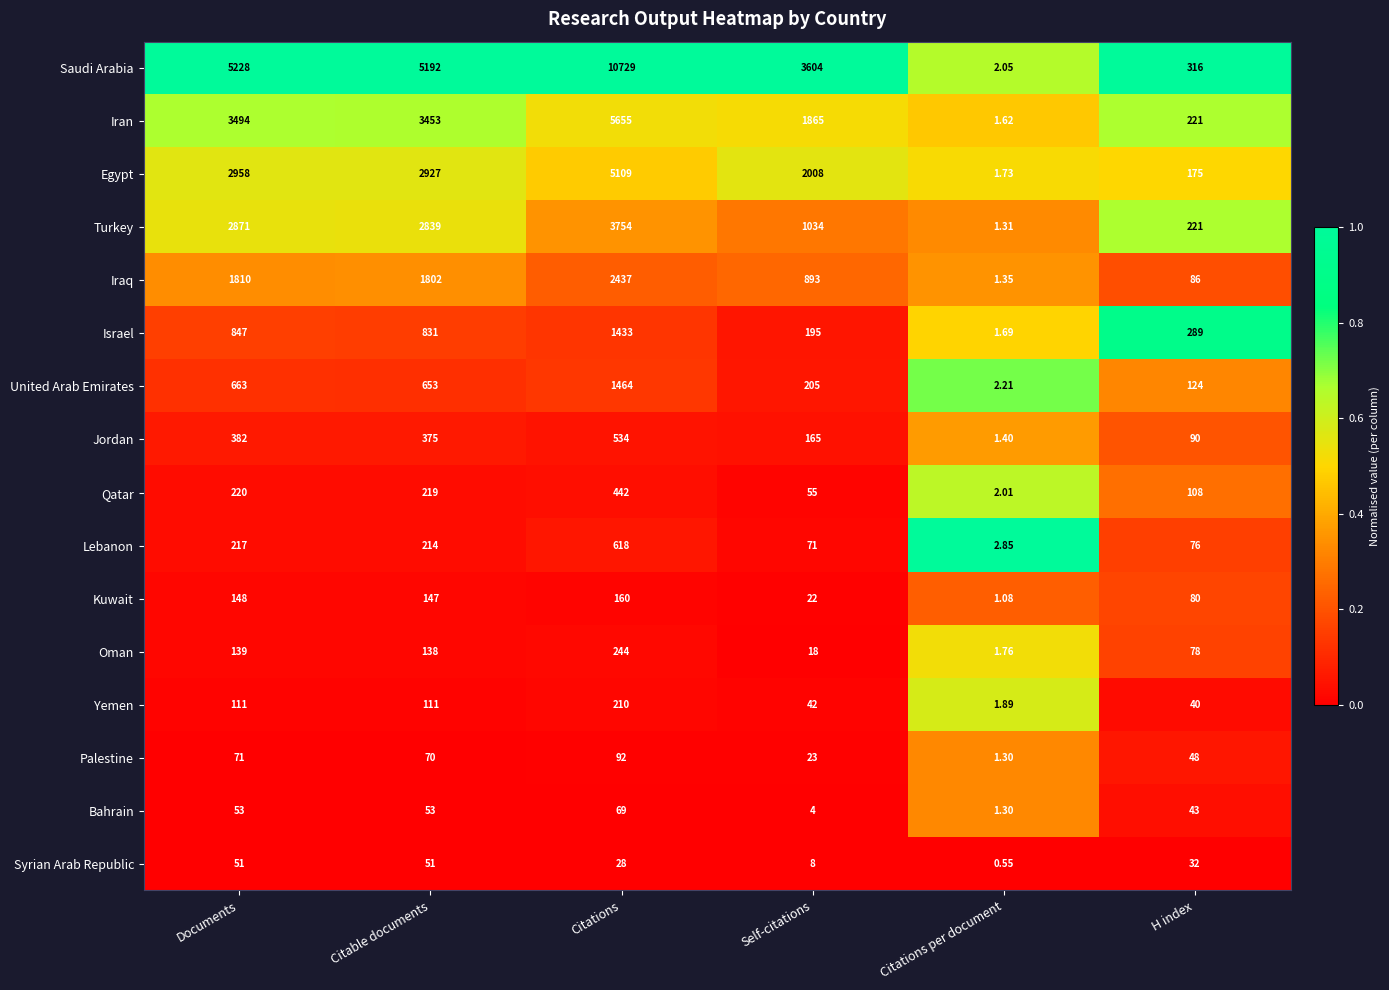

Rank the series by their maximum value, from highest to lowest.

Saudi Arabia, Iran, Egypt, Turkey, Iraq, United Arab Emirates, Israel, Lebanon, Jordan, Qatar, Oman, Yemen, Kuwait, Palestine, Bahrain, Syrian Arab Republic